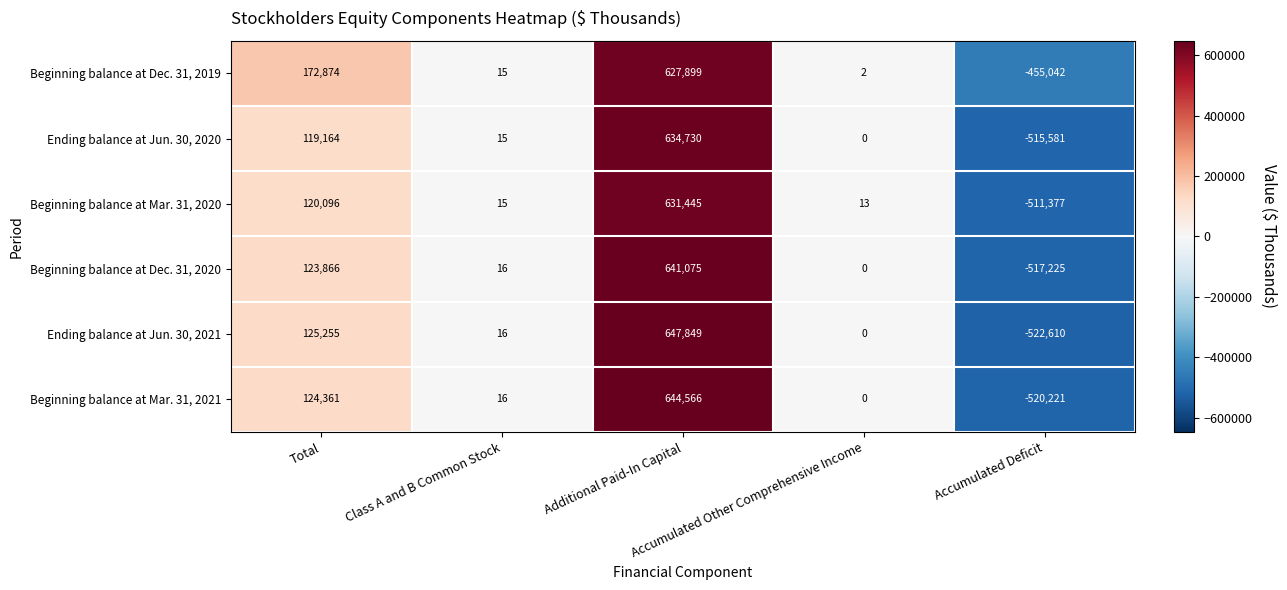

What is the maximum value for Ending balance at Jun. 30, 2021?

647849